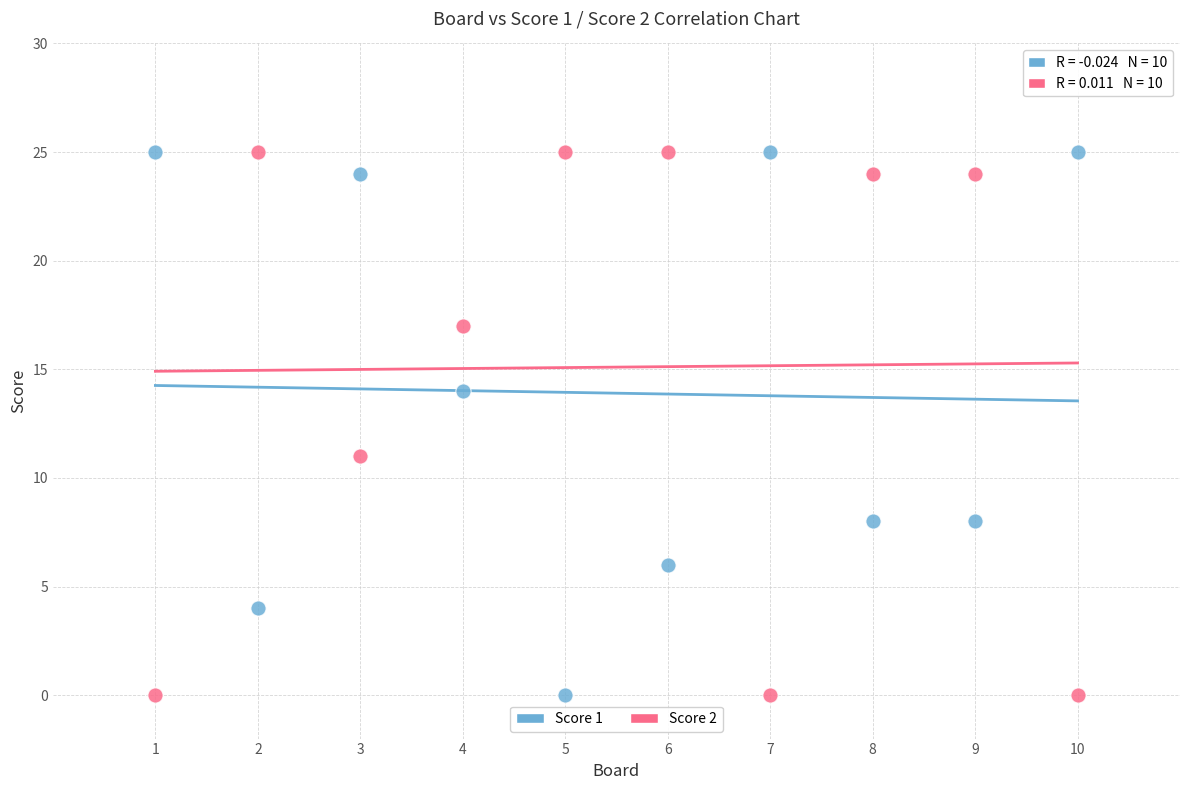

Across all series, what Y value is closest to 12?

11